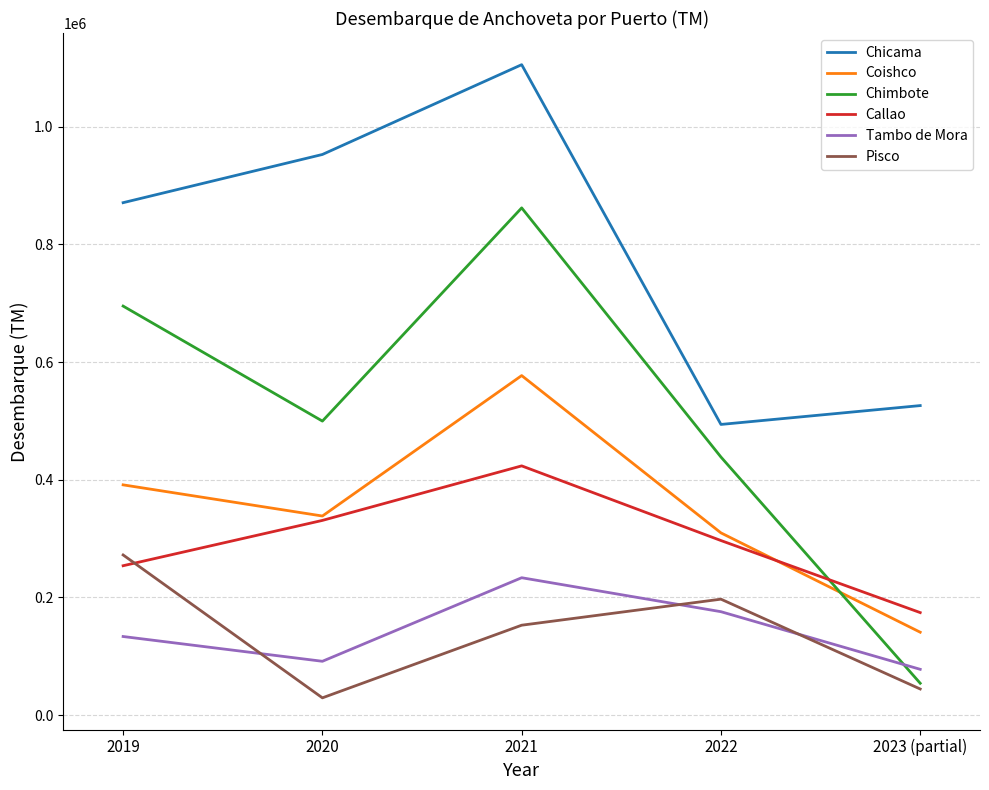

What is the greatest value displayed?

1105153.0